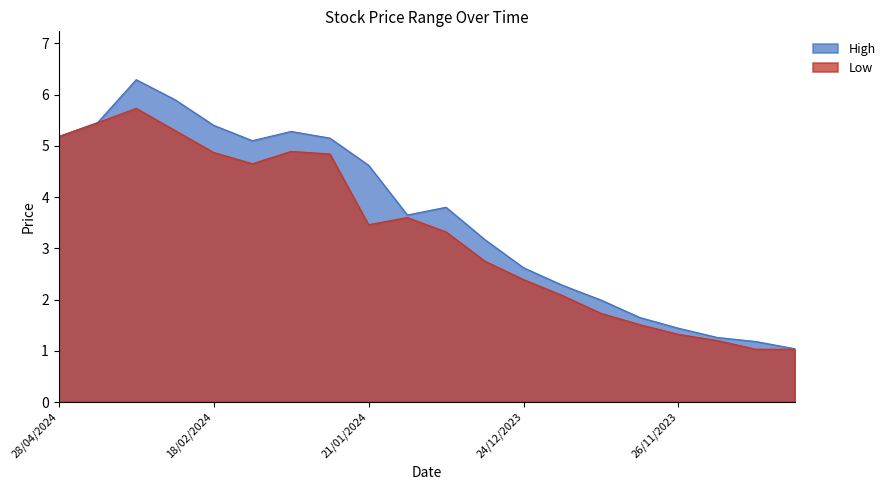

At which label is High closest to 3?

31/12/2023